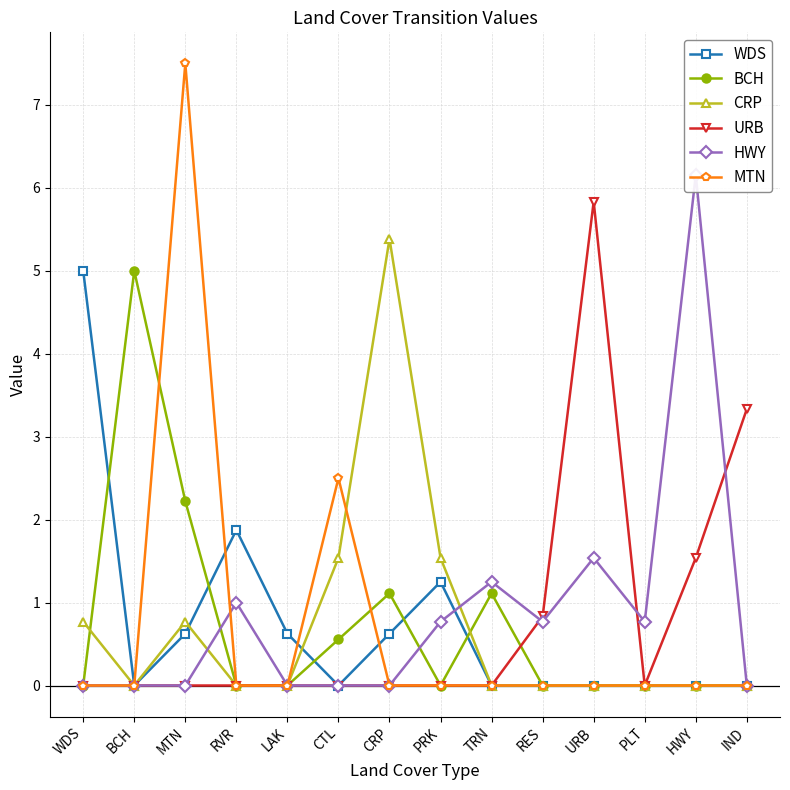

Between CRP and HWY, which series saw the biggest shift?

HWY